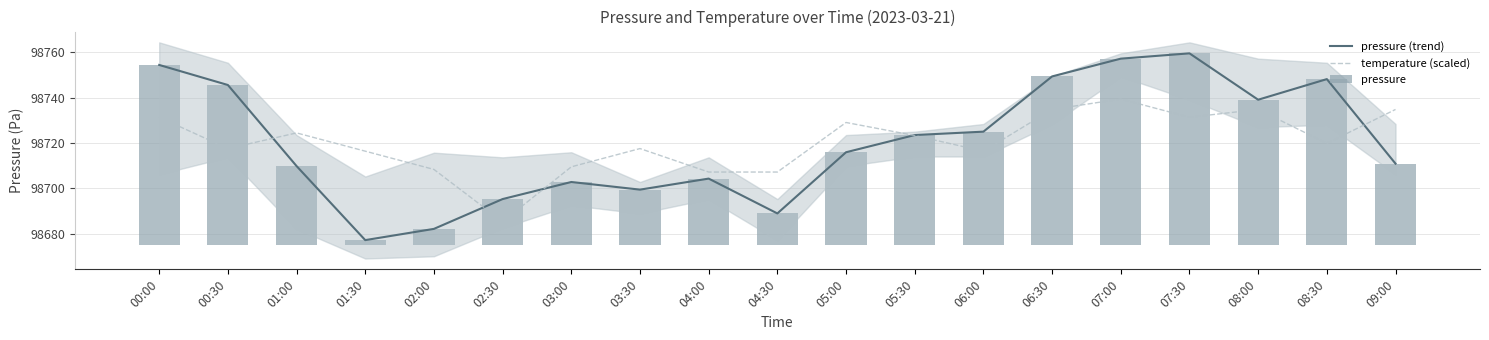

What is the highest value of the pressure (trend) series?

98759.6